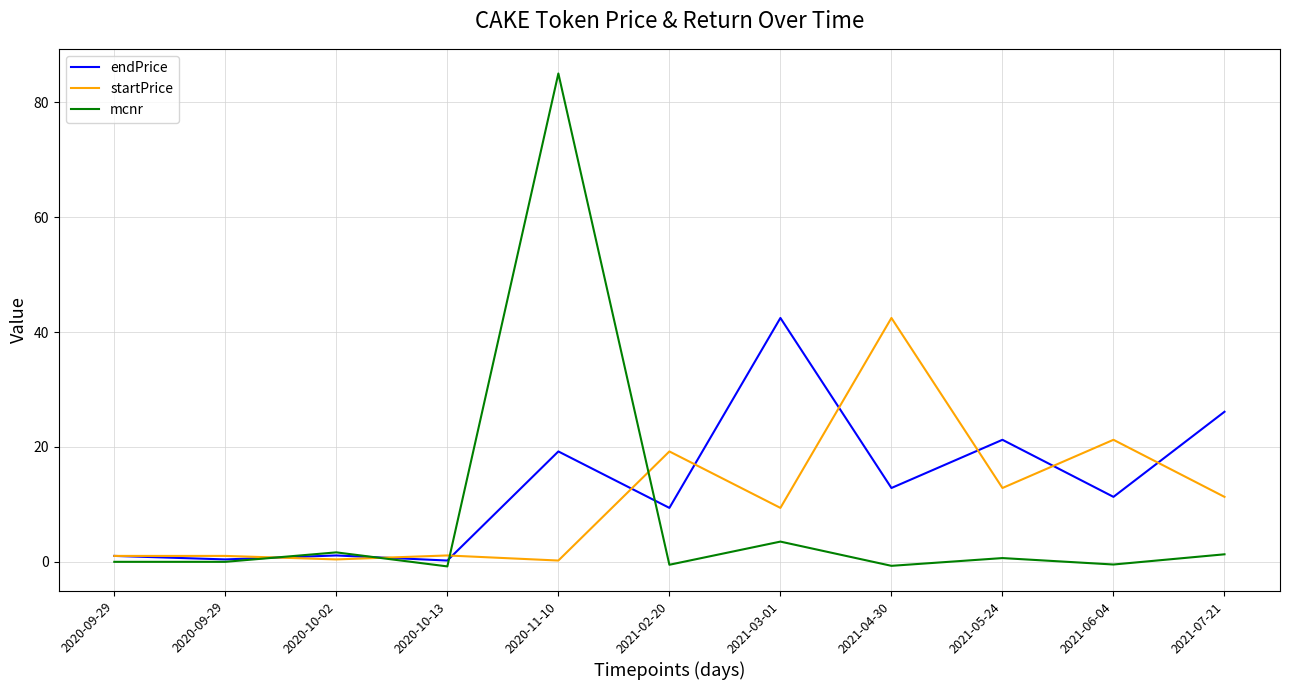

The startPrice series shows 36.4 at 2021-06-04. True or false?

False